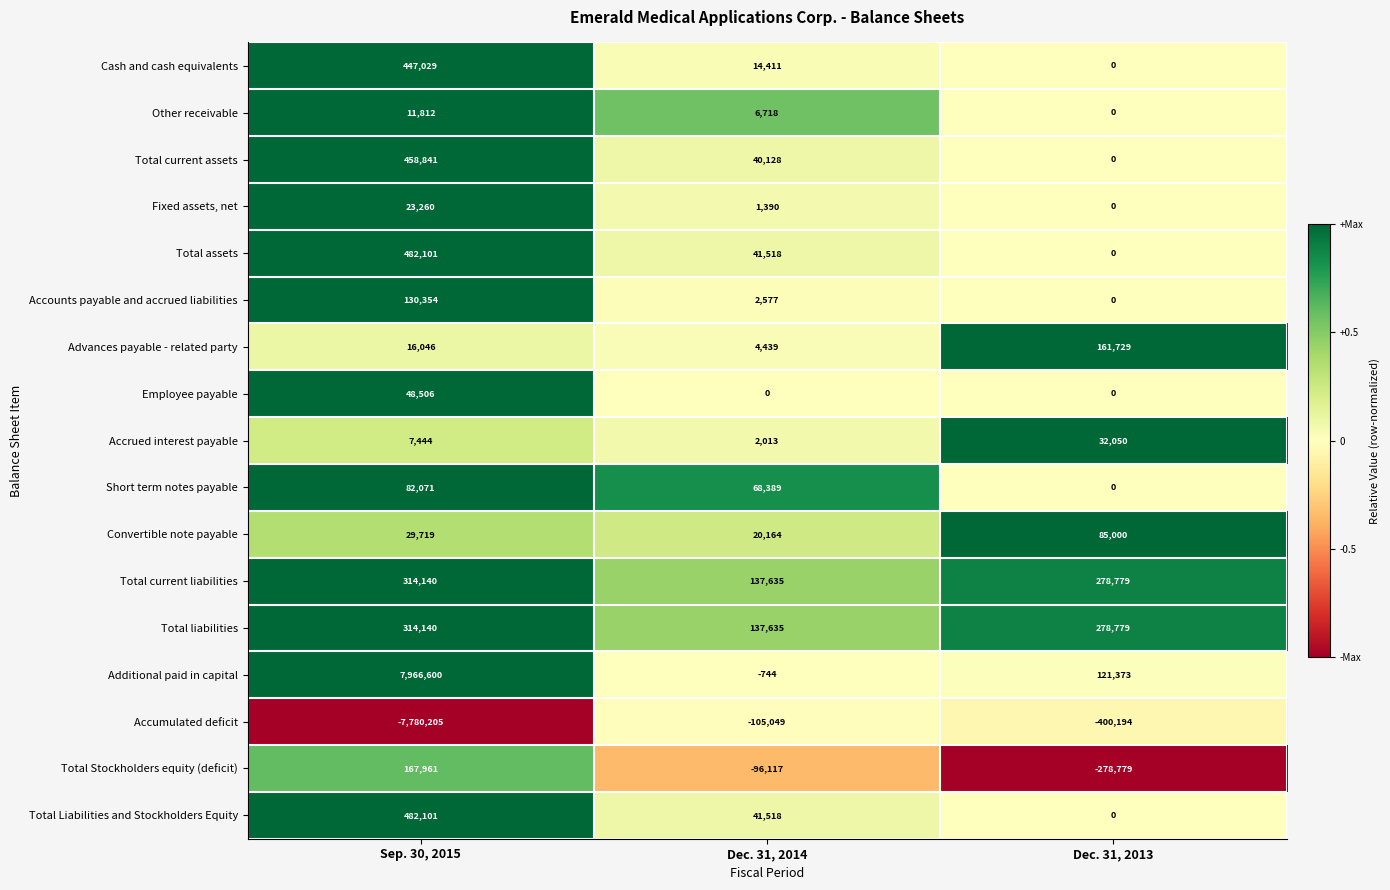

The Total assets series shows 41518 at Dec. 31, 2014. True or false?

True